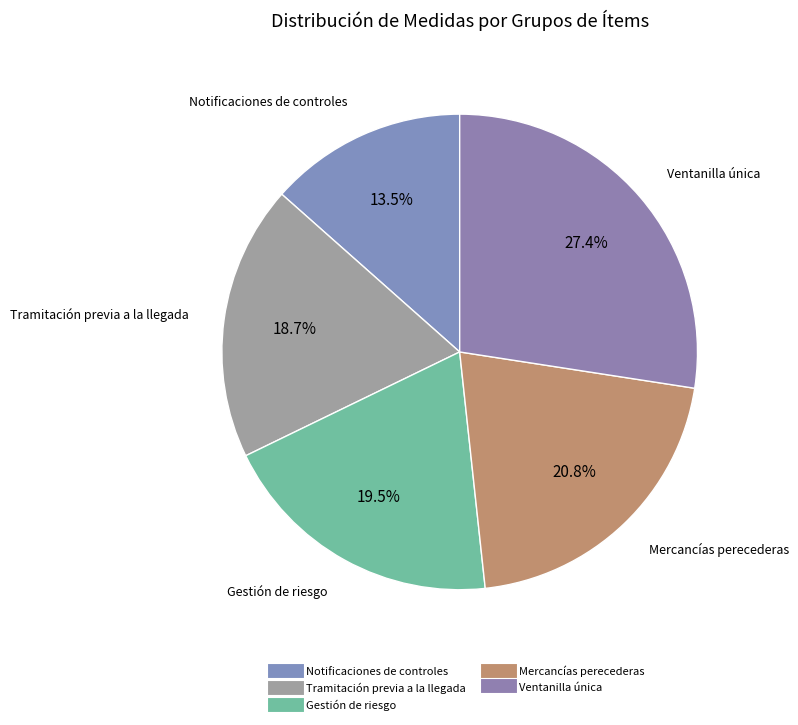

Count the number of slices in the pie.

5